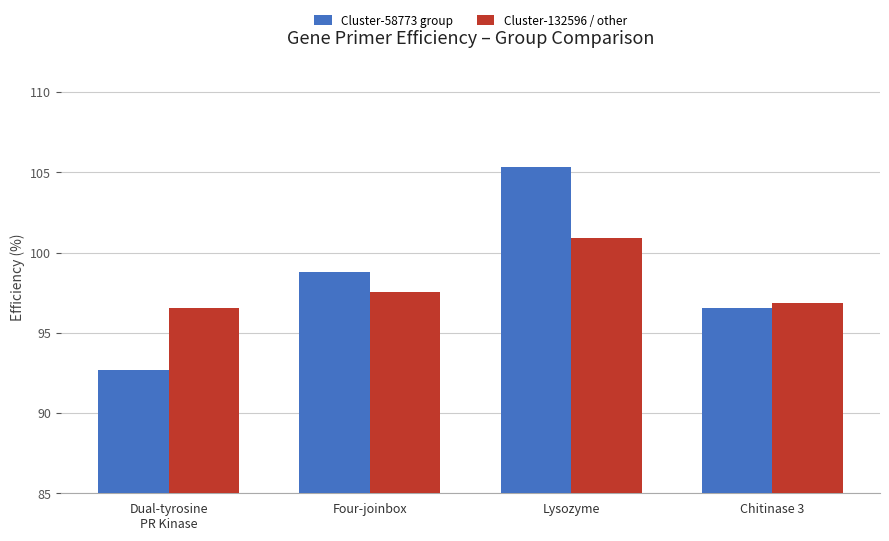

How many groups of bars are there?

4